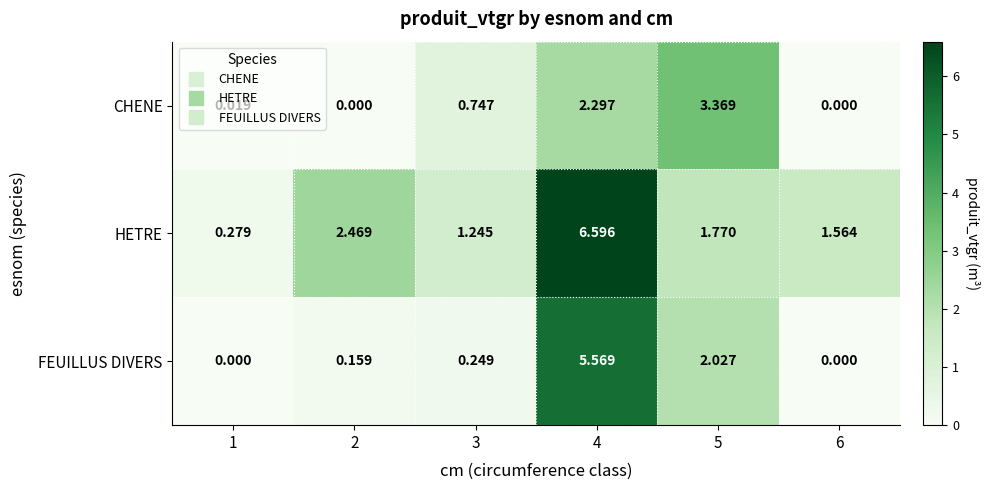

Rank the series by their average value, from highest to lowest.

HETRE, FEUILLUS DIVERS, CHENE